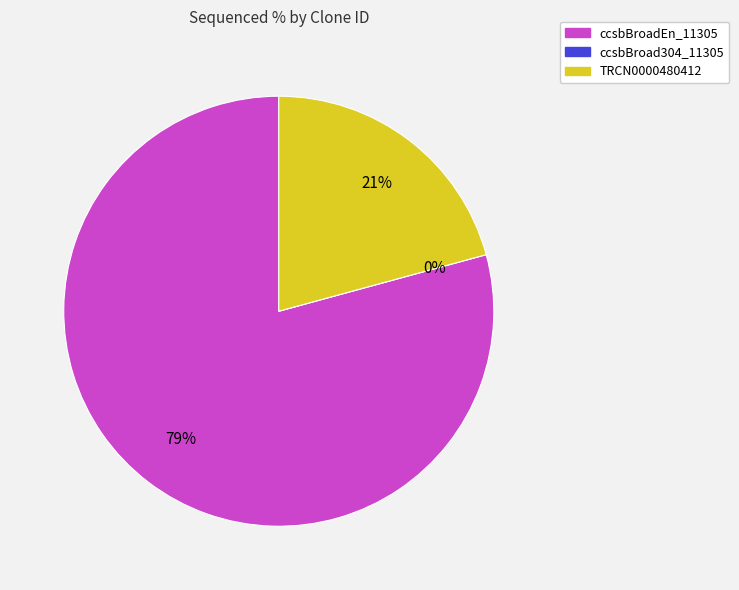

Count the number of slices in the pie.

3